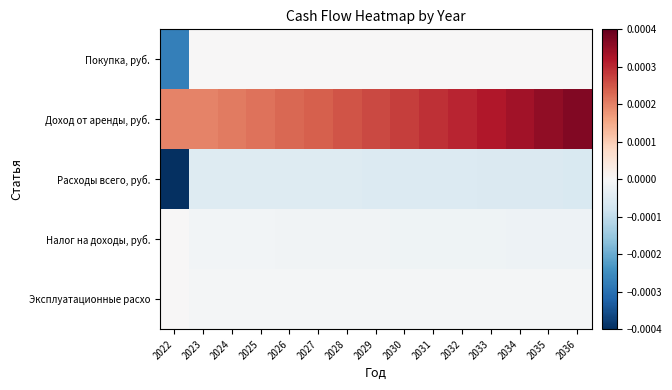

List the series in order of their peak value, lowest first.

Расходы всего, руб., Покупка, руб., Налог на доходы, руб., Эксплуатационные расхо, Доход от аренды, руб.